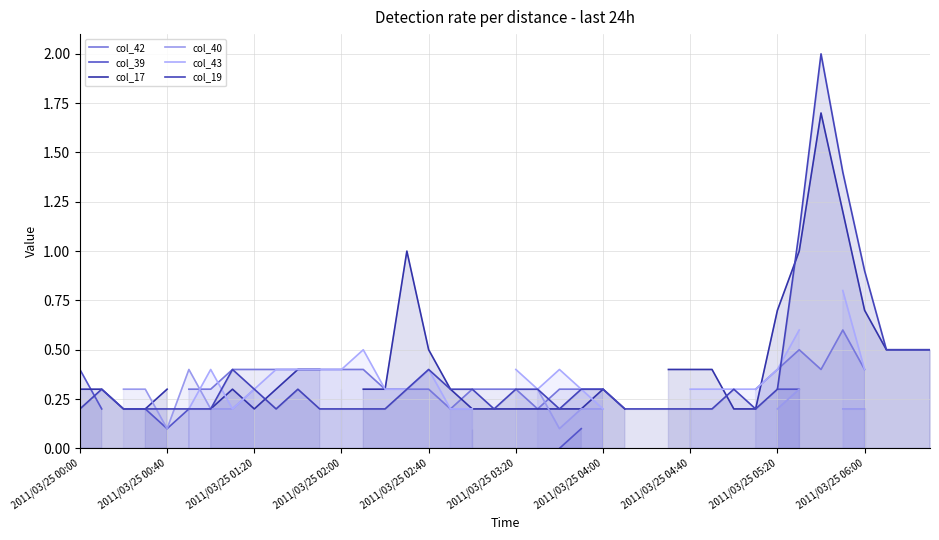

List the series in order of their overall mean, lowest first.

col_42, col_39, col_17, col_40, col_43, col_19